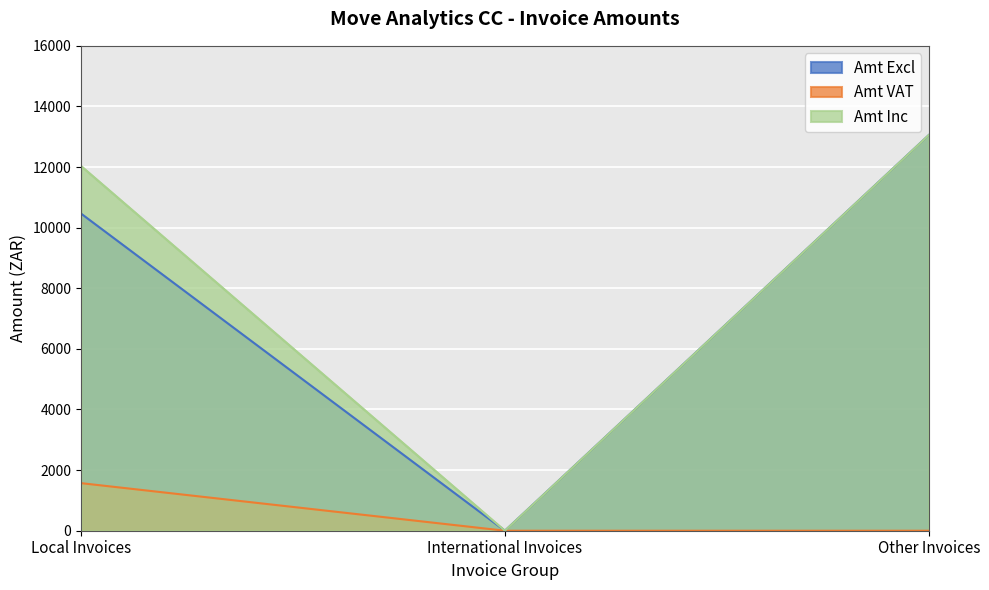

At how many categories does at least one series exceed 11996?

2